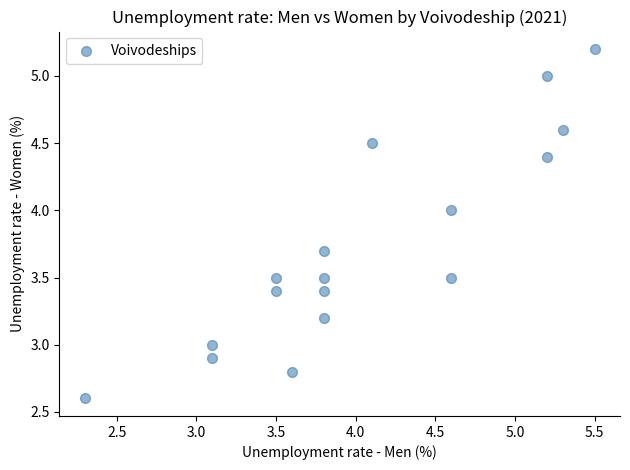

What is the range of X values (max minus min)?

3.2